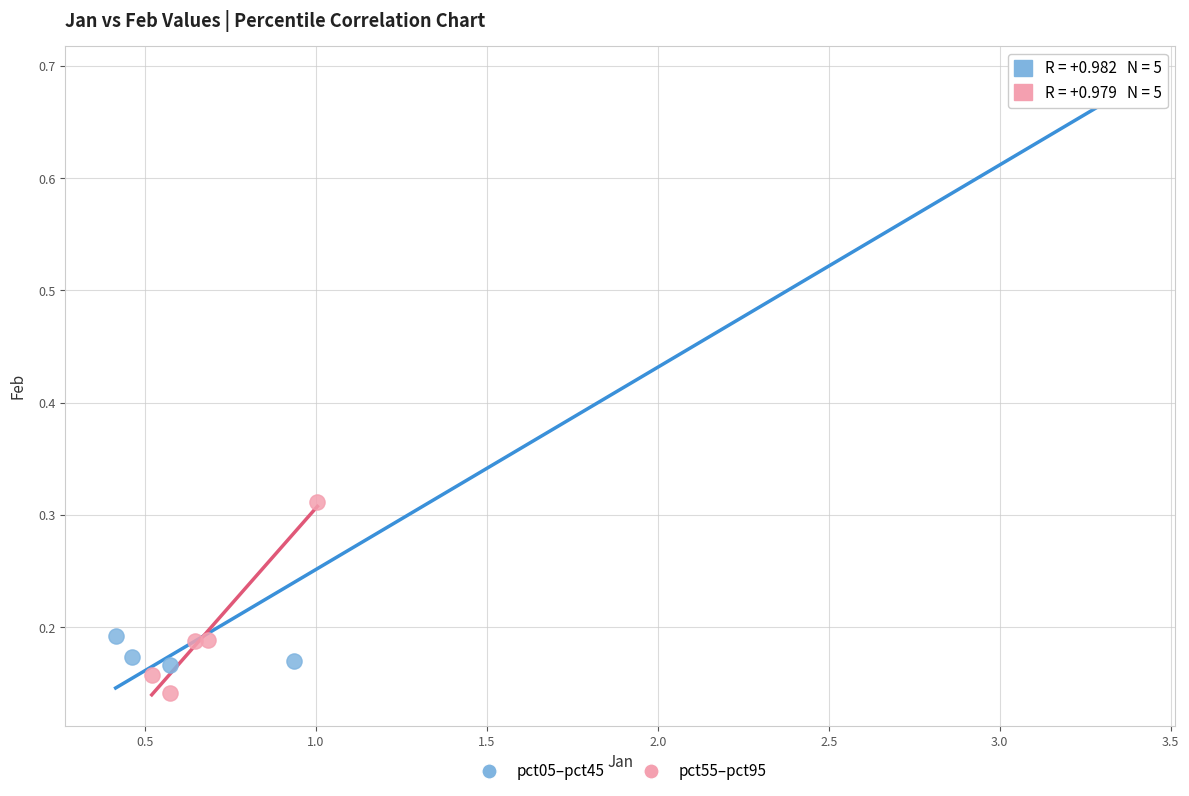

Which series contains the highest Y value?

pct05–pct45